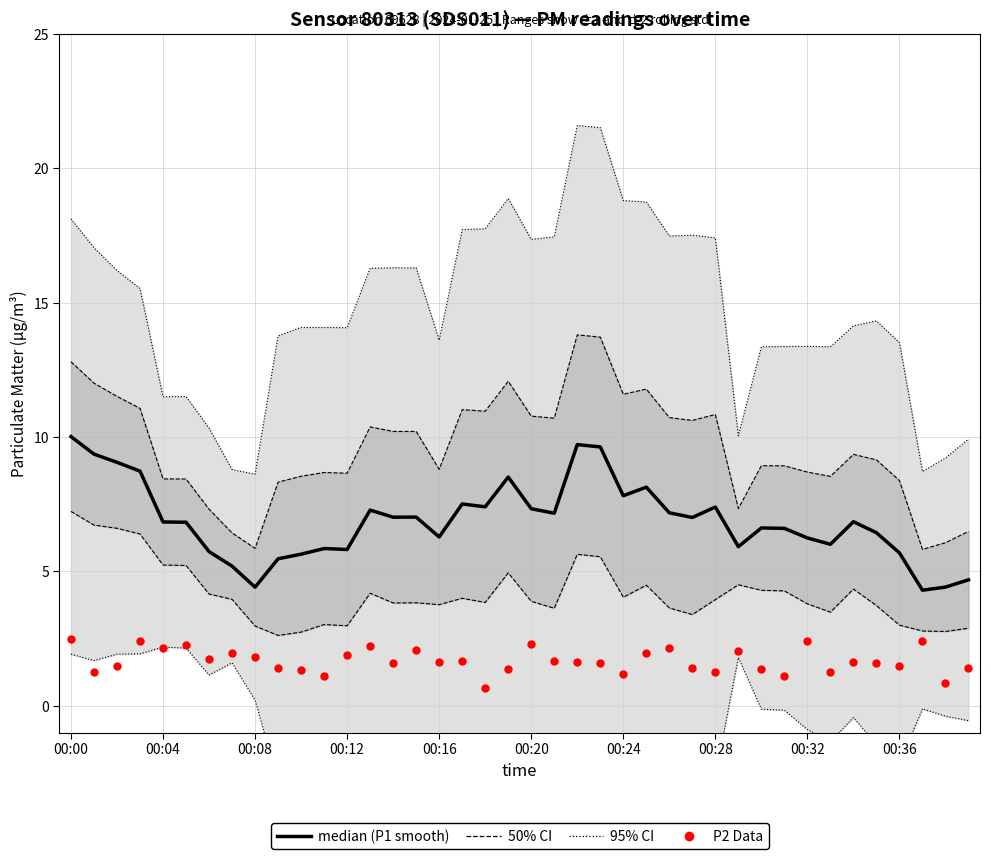

Which series has the largest total across all categories?

median